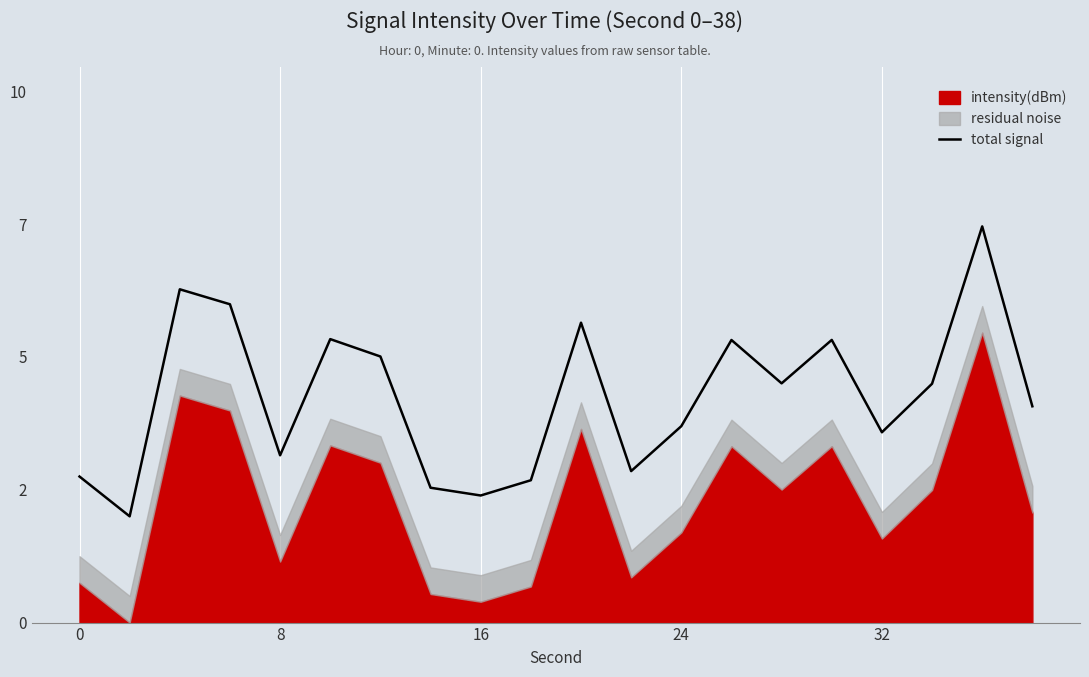

How many lines are shown in the chart?

1